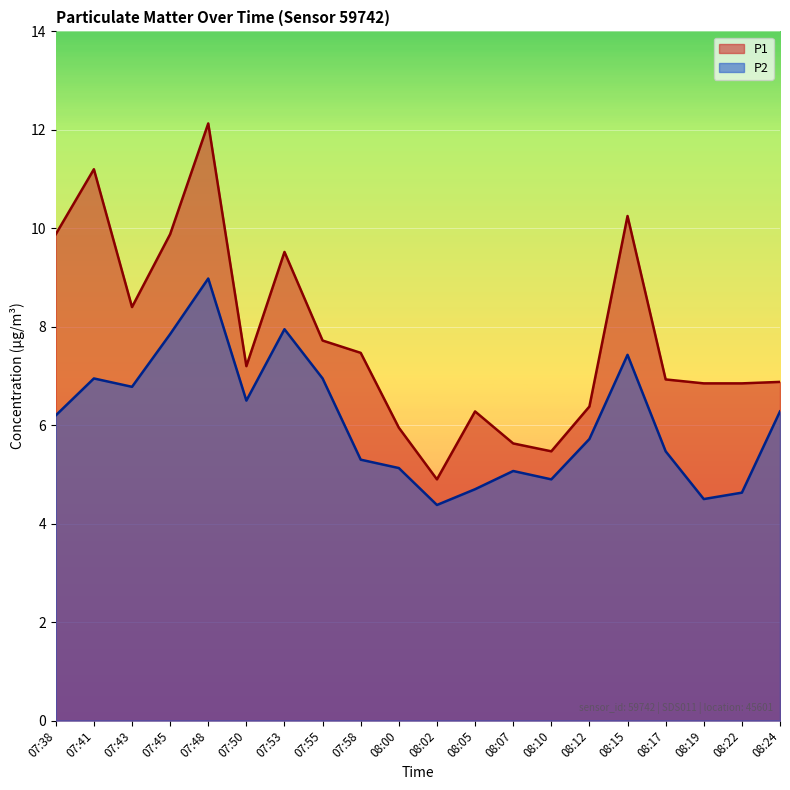

True or false: P1 and P2 intersect in this chart.

False